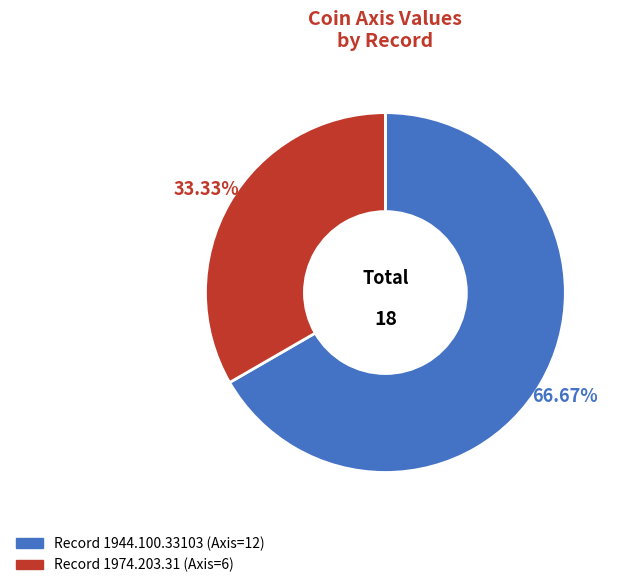

Does any single category account for the majority?

Yes